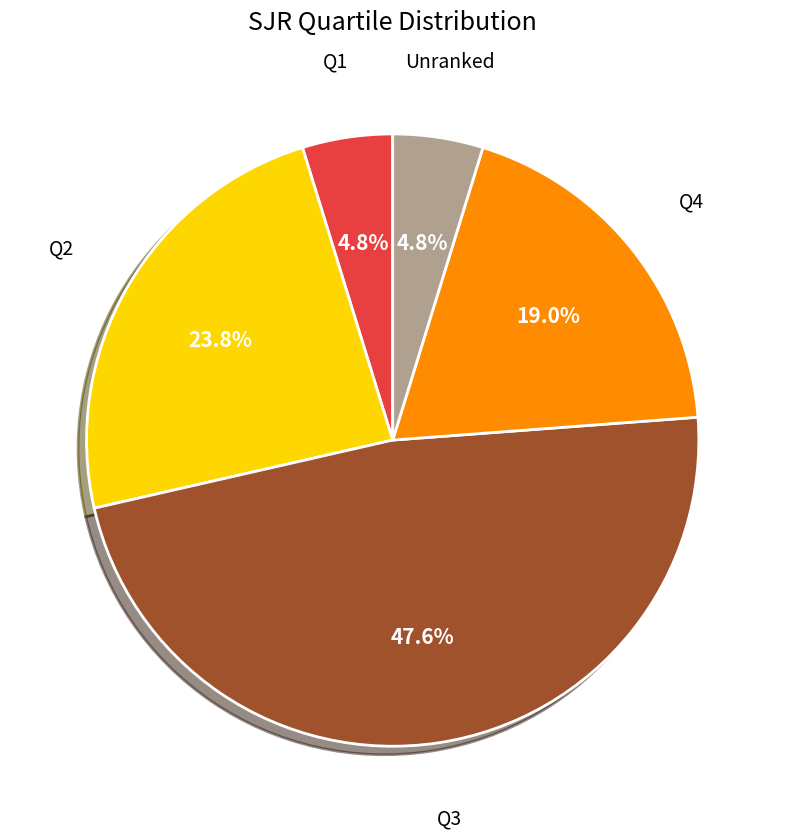

Is there a majority slice in this chart?

No